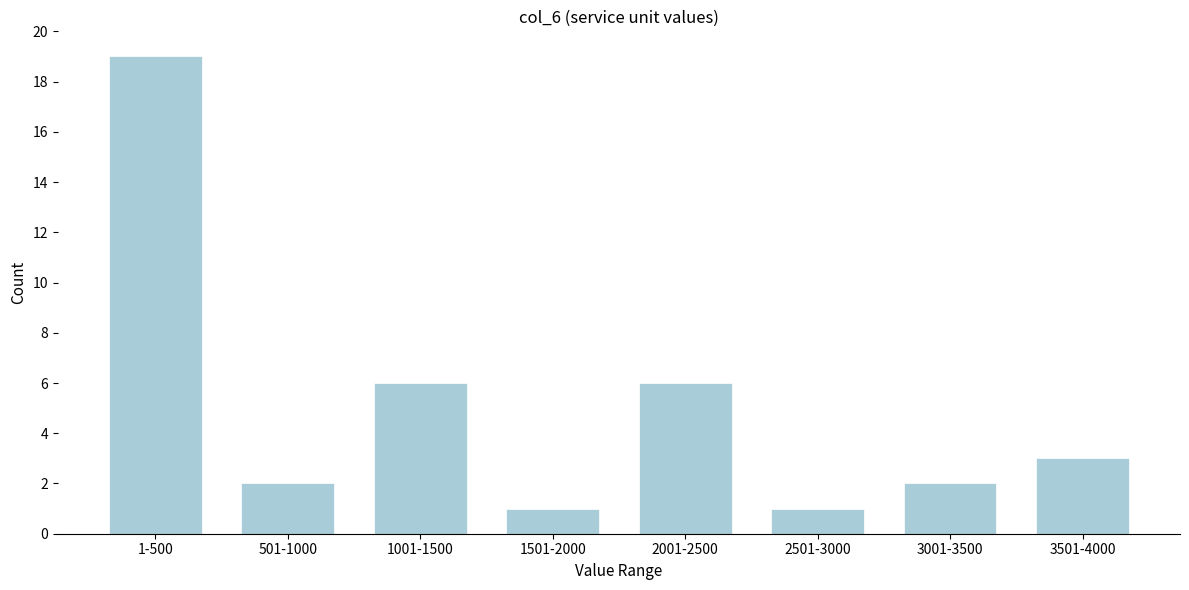

Reading left to right, extract all data points from this chart.

19	2	6	1	6	1	2	3